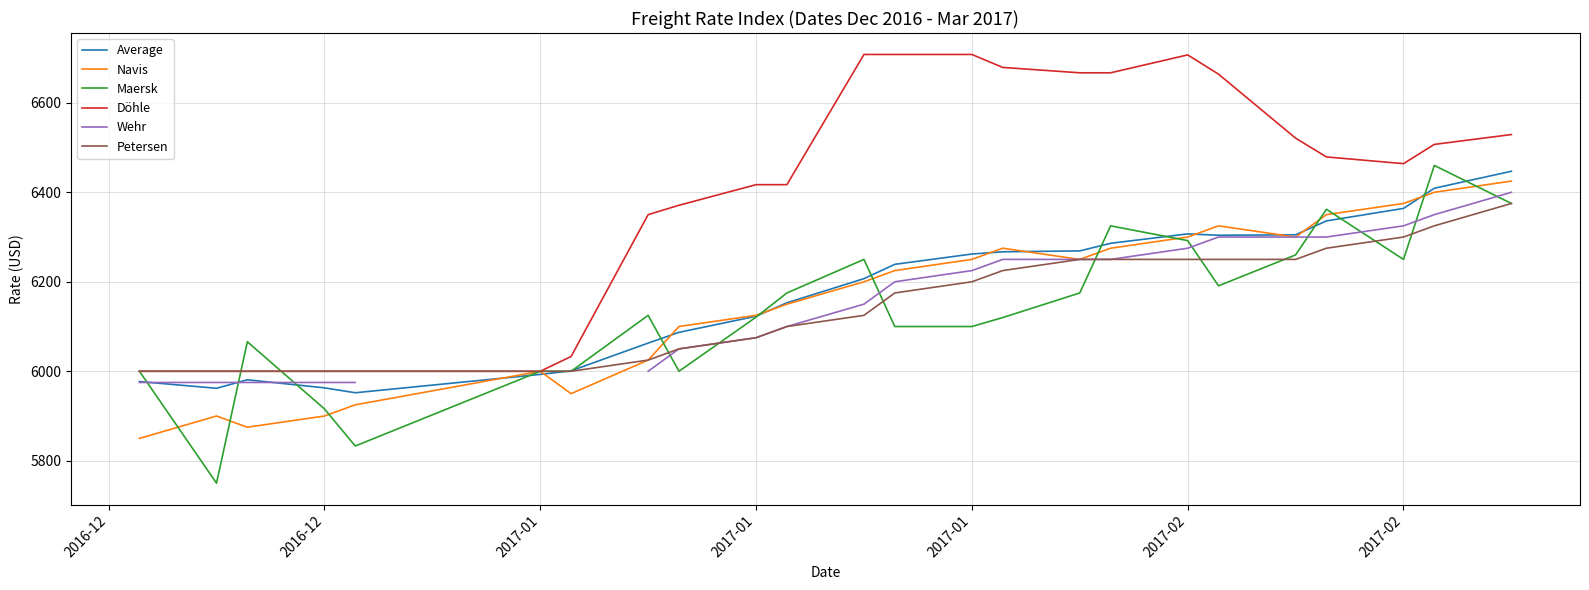

True or false: Wehr and Navis cross at least once.

False